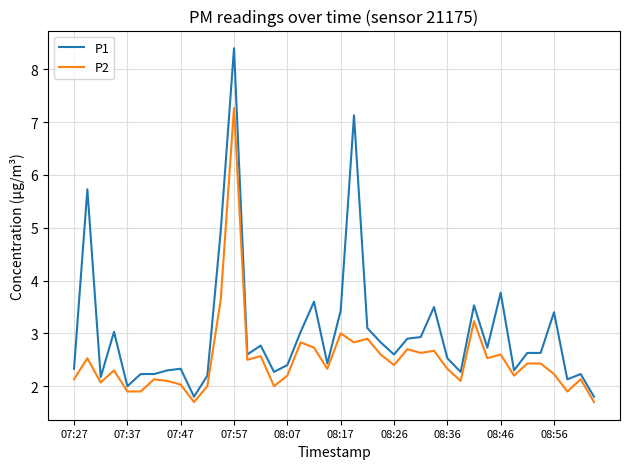

What is the difference between the maximum and minimum values in the P2 series?

5.6